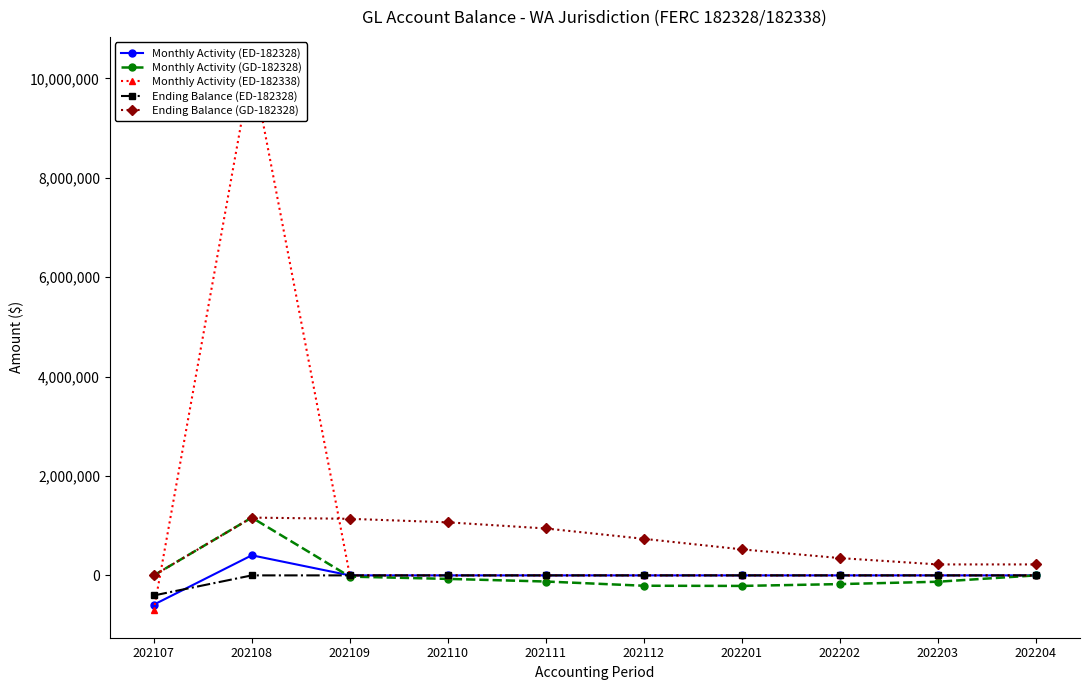

Is it true that Ending Balance (ED-182328) equals 0.0 at 202203?

True